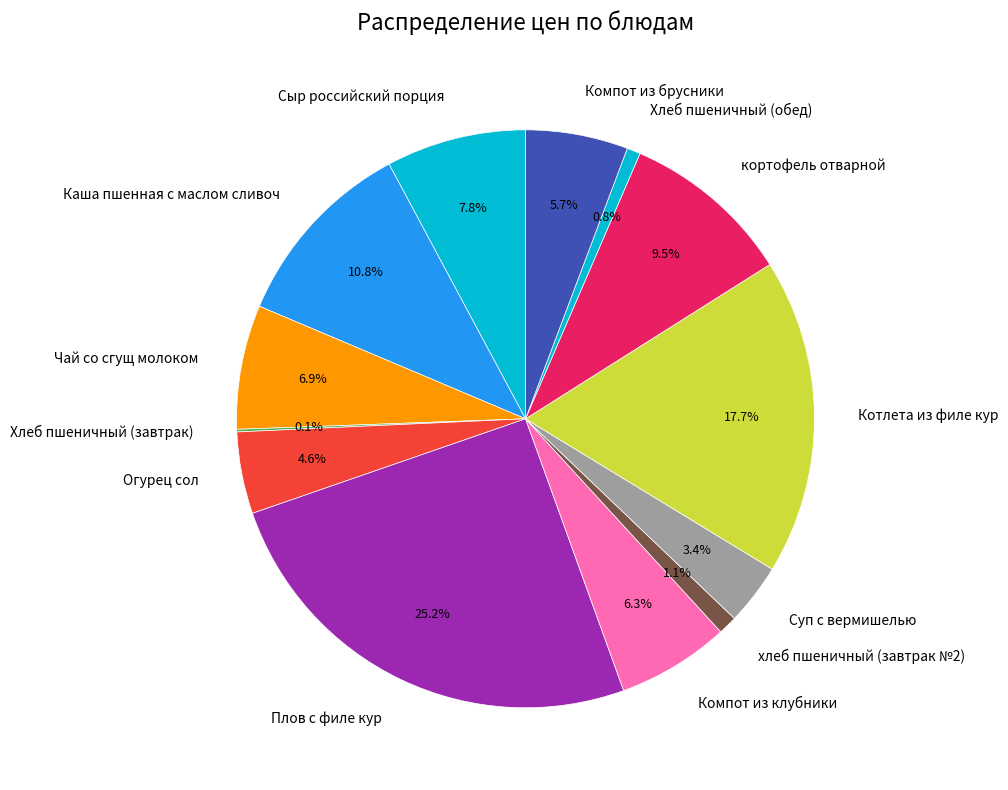

Which slice is the largest?

Плов с филе кур